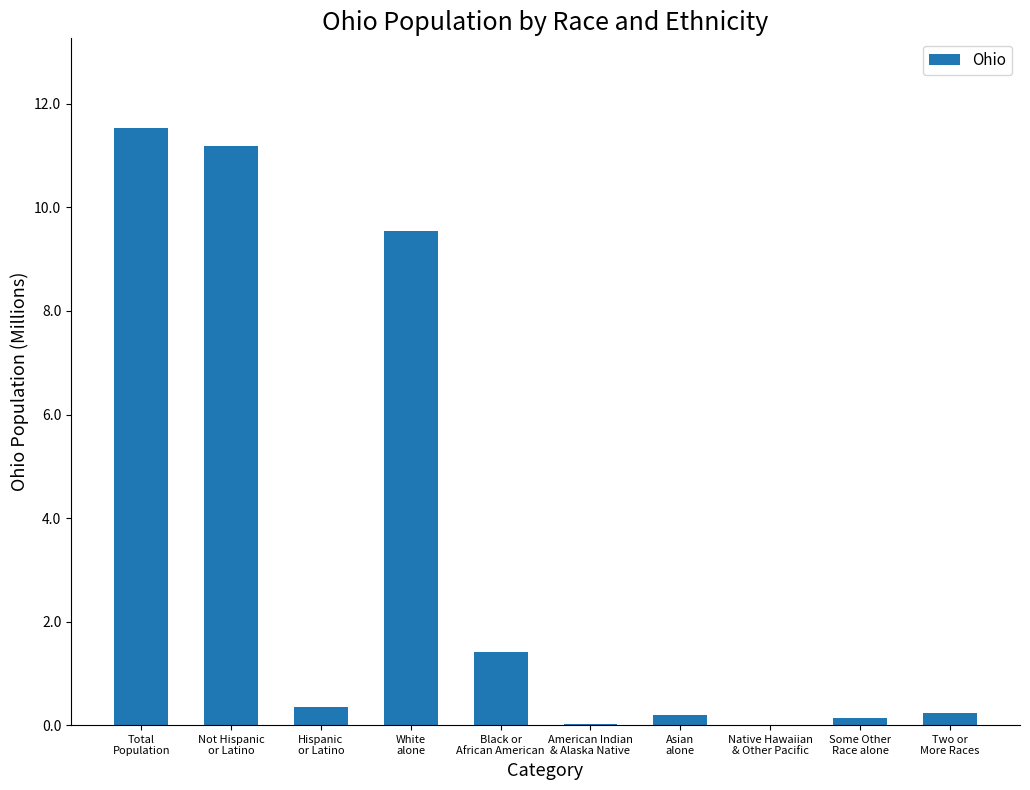

What is the maximum value shown in the chart?

11.5